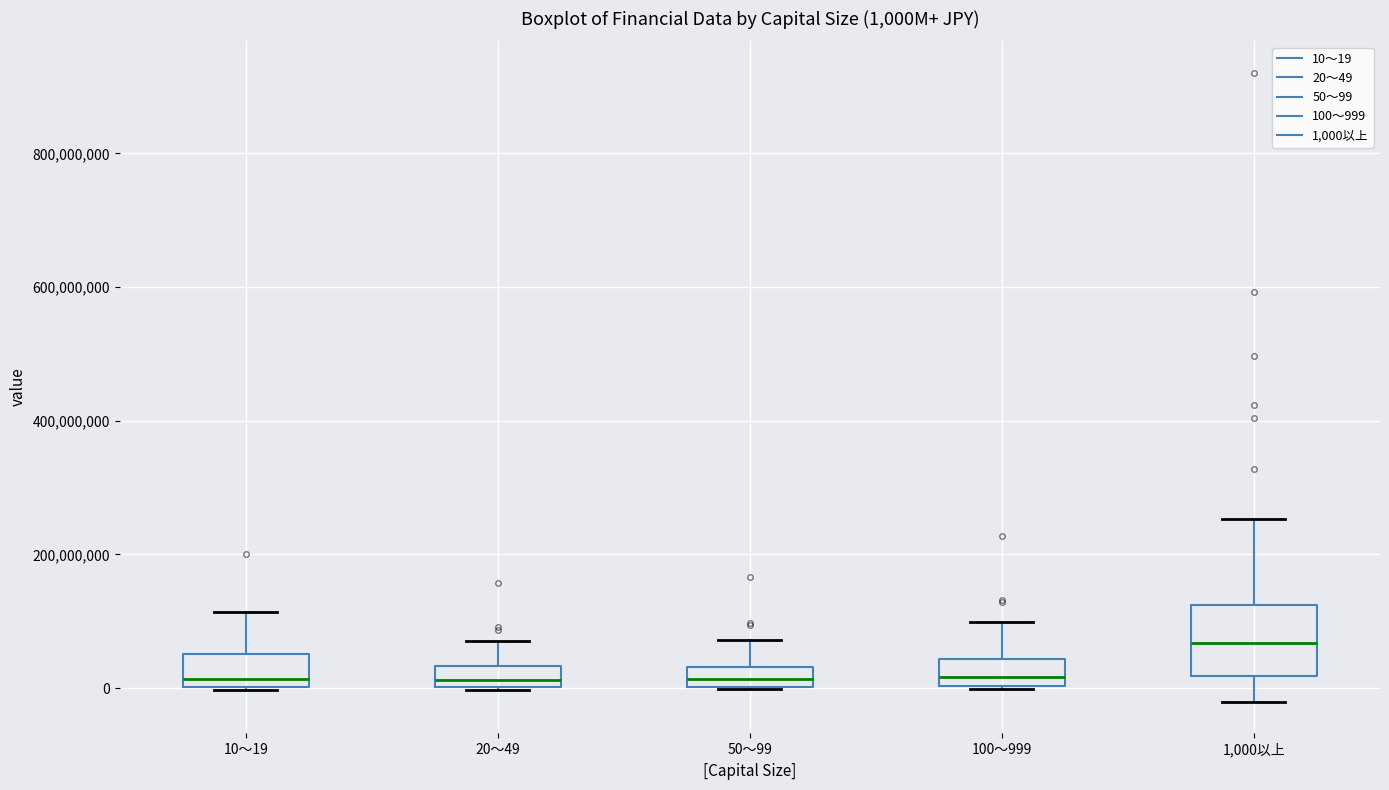

Which box is the tallest, from its lower edge to its upper edge?

1,000以上